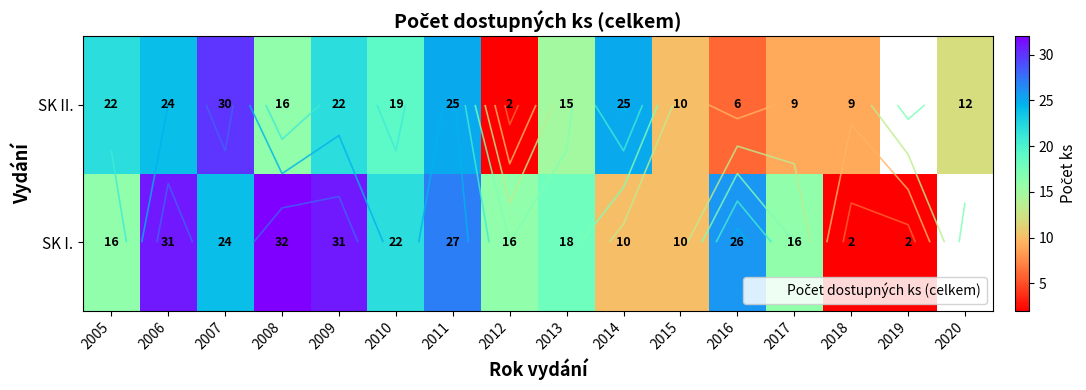

The value of SK II. at 2010 is 19.0. True or false?

True